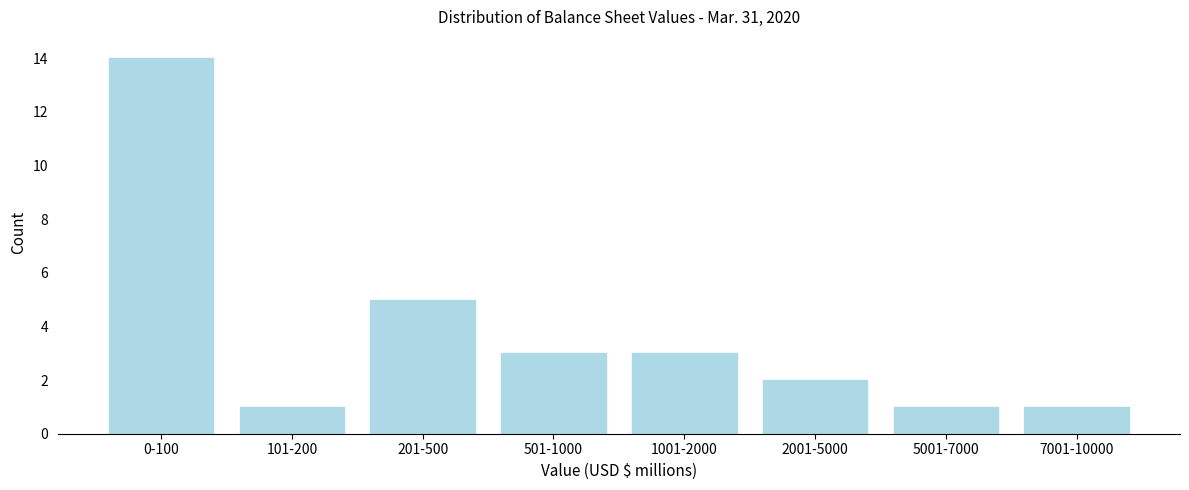

Reading left to right, transcribe all the data shown in this chart.

0-100=14	101-200=1	201-500=5	501-1000=3	1001-2000=3	2001-5000=2	5001-7000=1	7001-10000=1